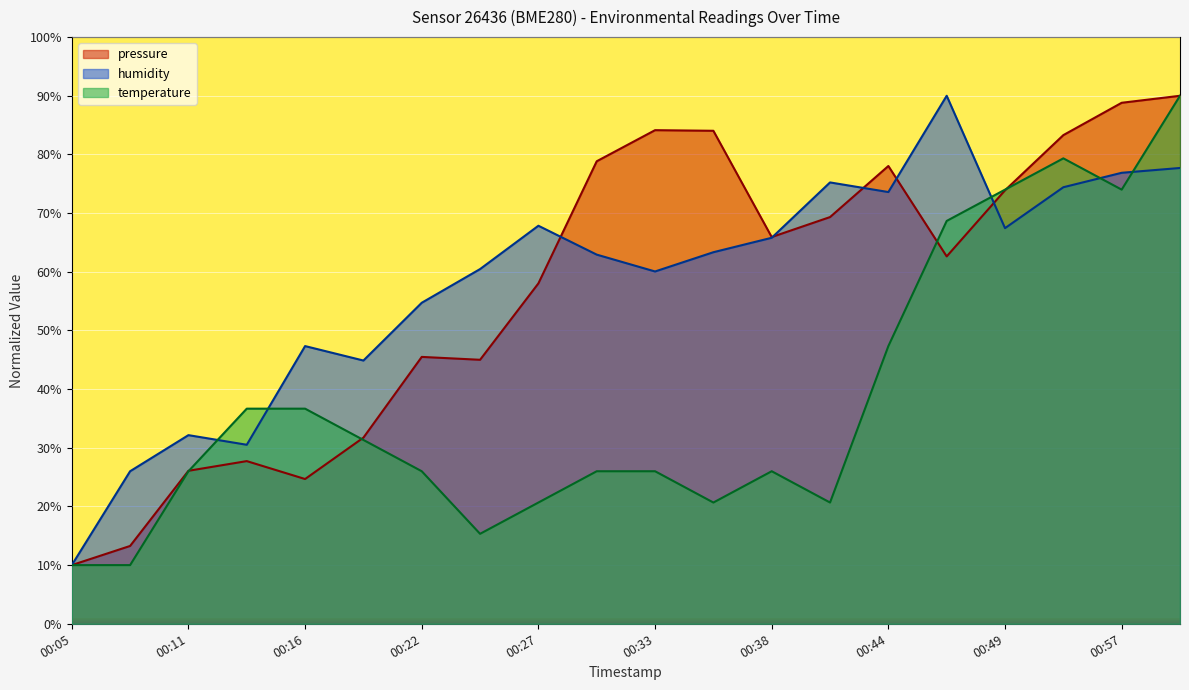

Where is the first local maximum for pressure?

2023-08-08T00:13